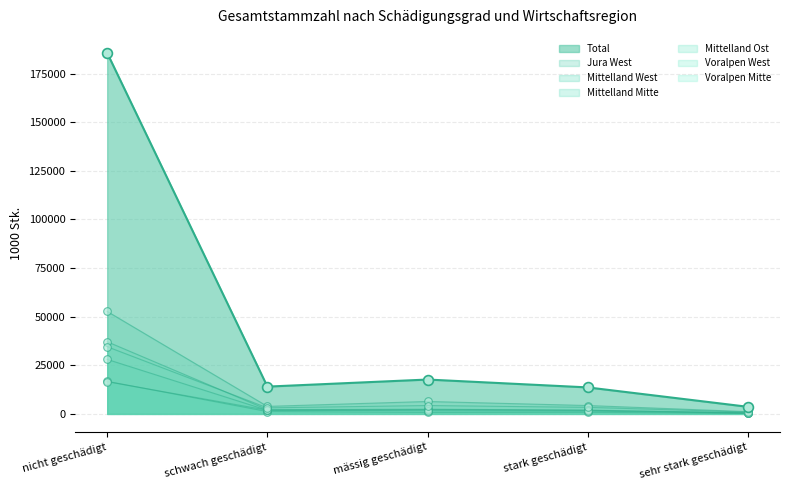

Does the chart have visible grid lines?

Yes